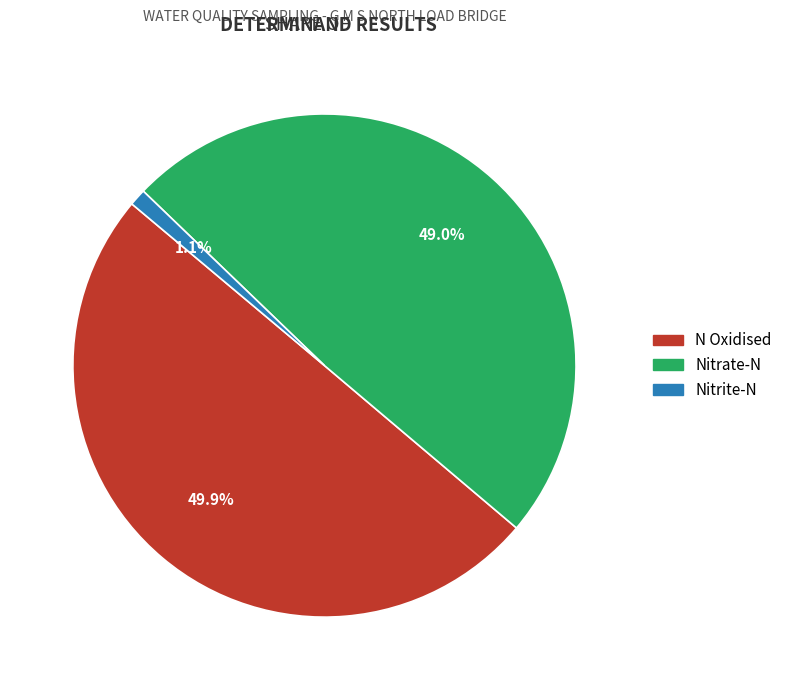

Which slice is the largest?

N Oxidised